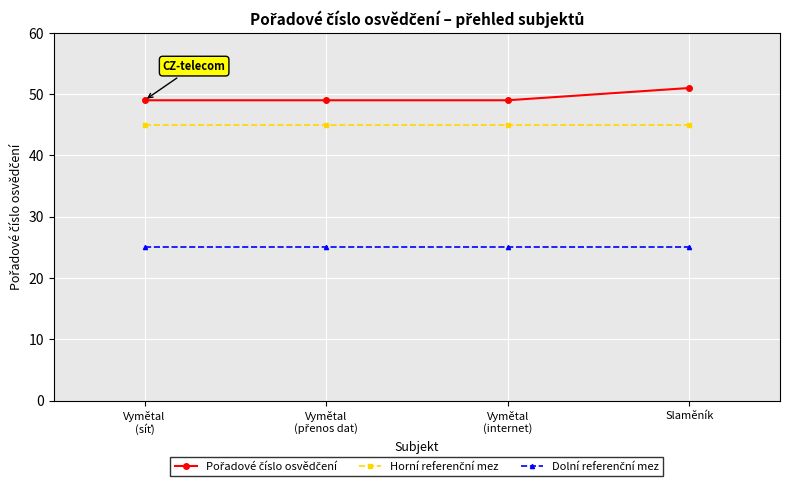

What is the difference between the highest and lowest values at Slaměník?

26